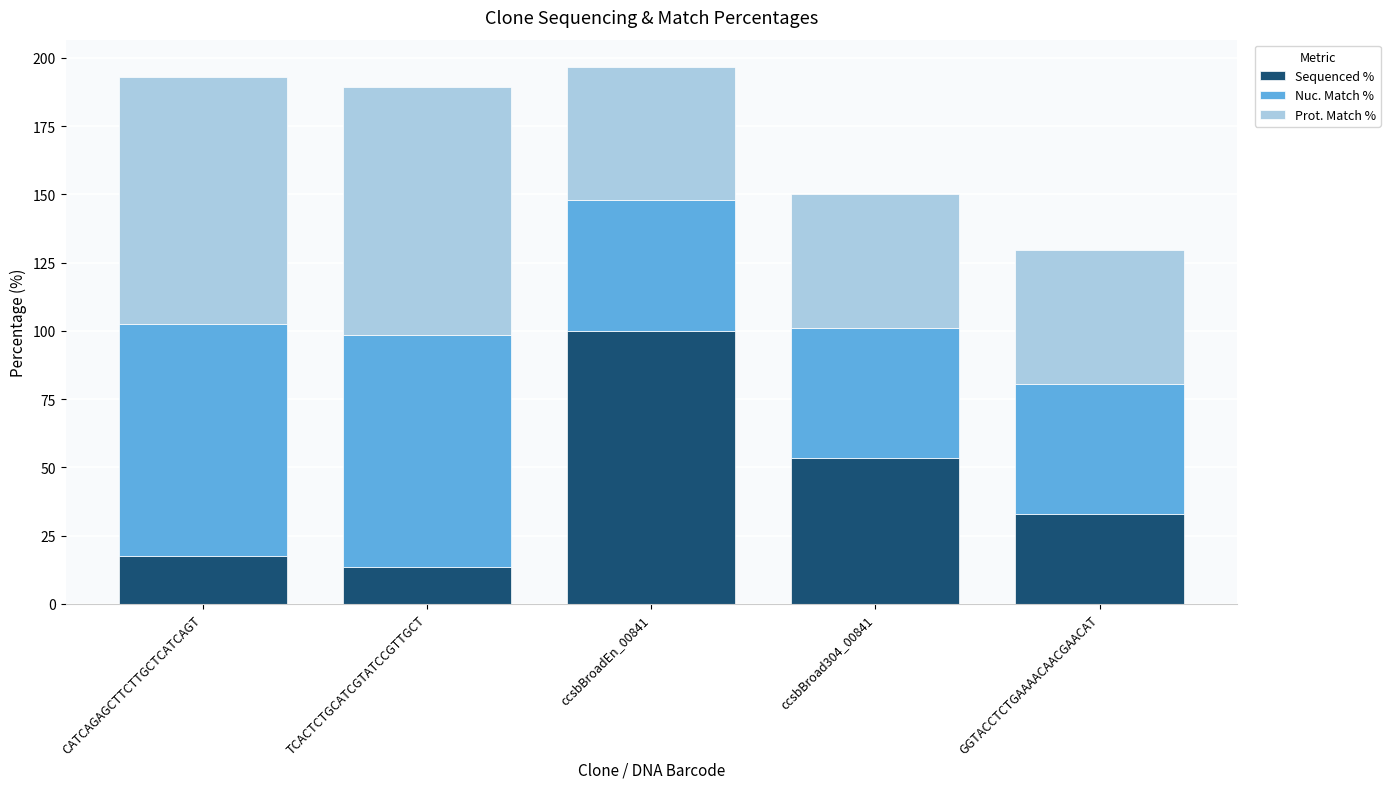

What is the highest value of the Sequenced % series?

100.0